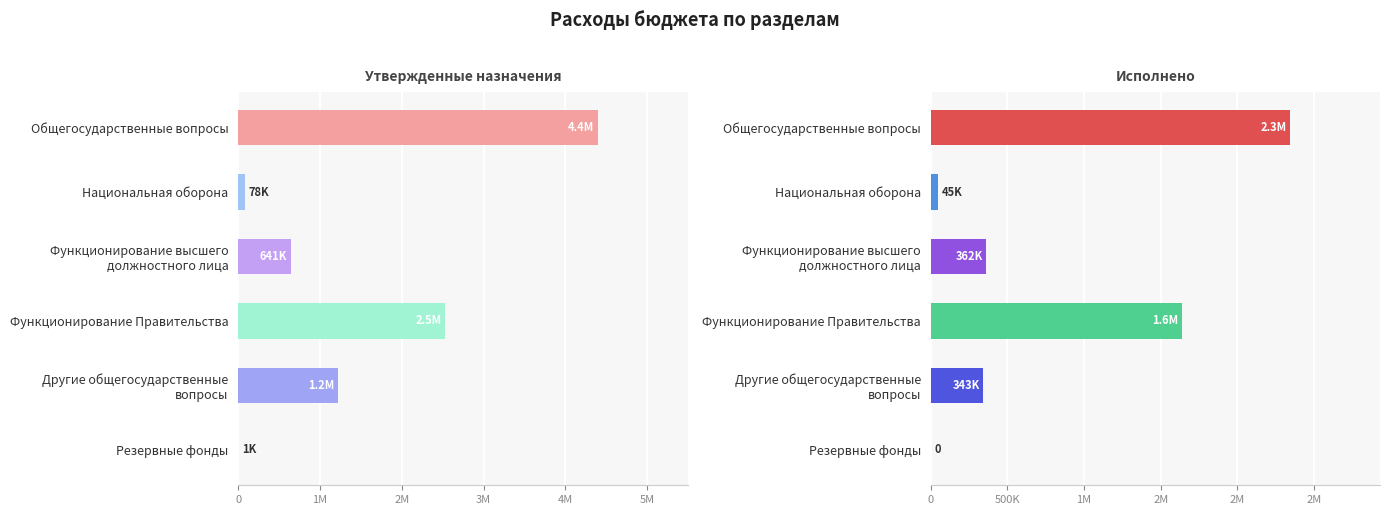

Which series has the largest range (max minus min)?

Утвержденные назначения